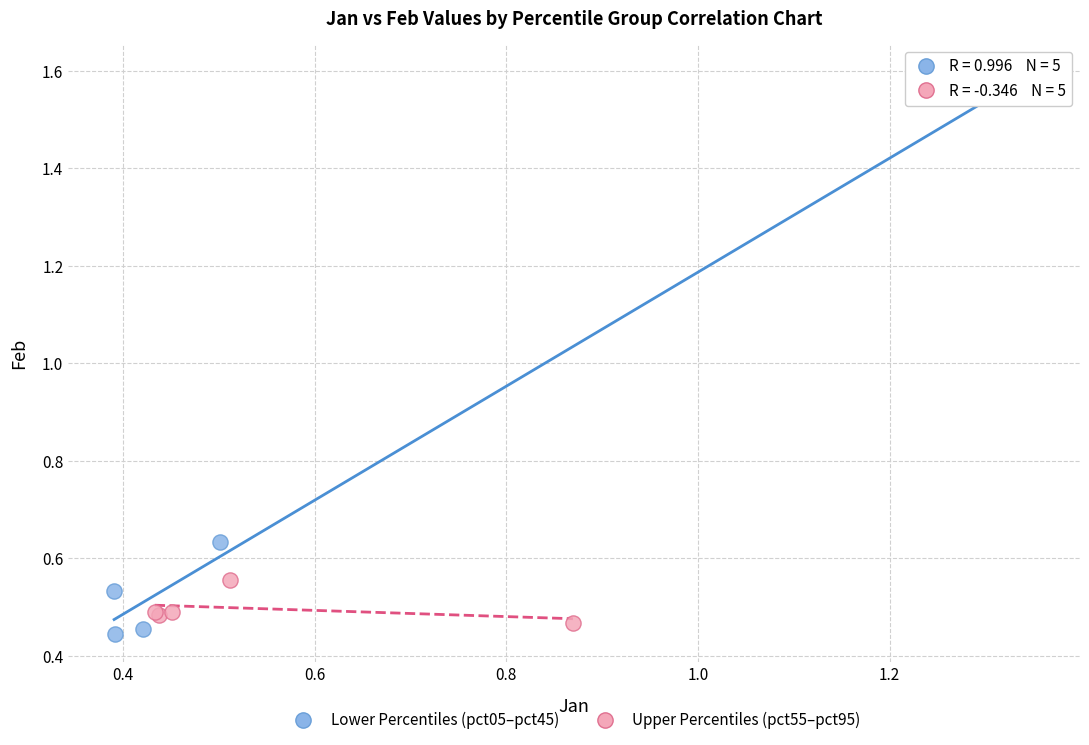

Which series reaches the minimum Y coordinate?

Lower Percentiles (pct05–pct45)